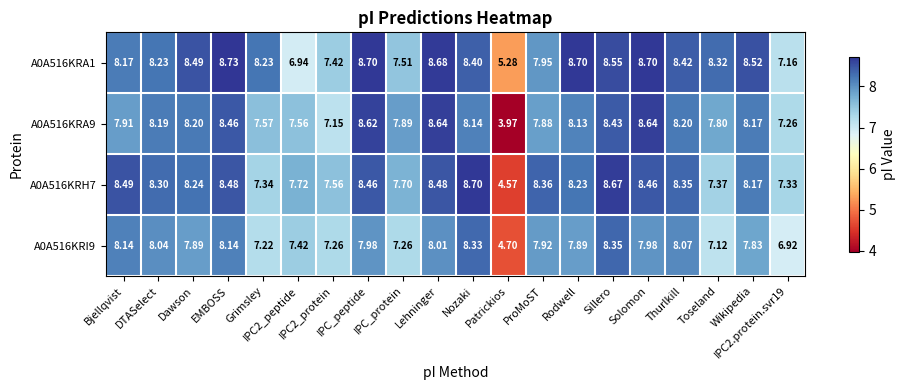

How many distinct data groups are displayed?

4